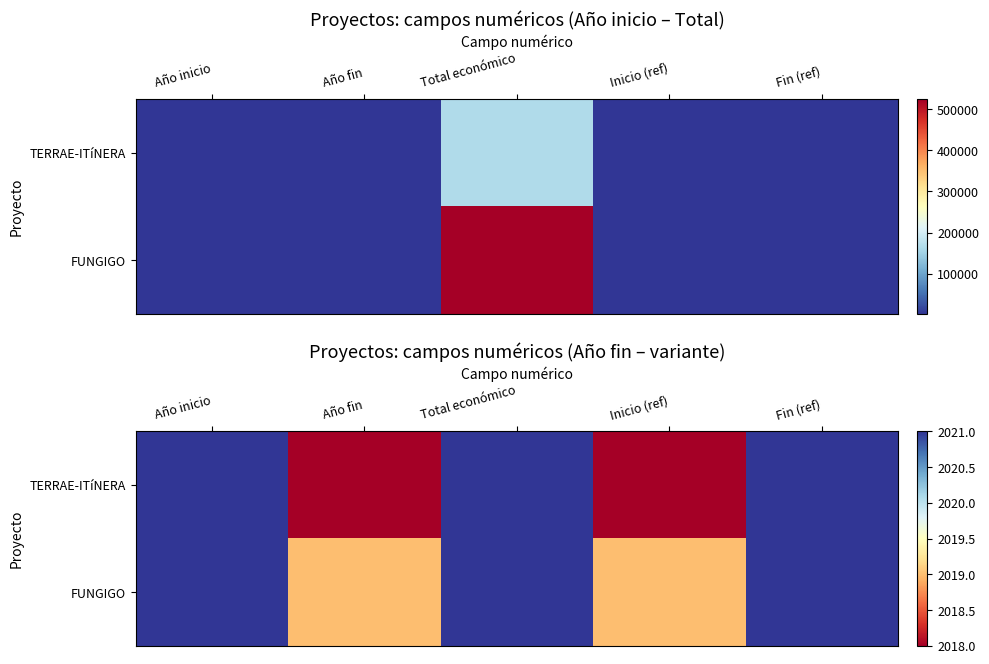

What is the minimum value for FUNGIGO?

2019